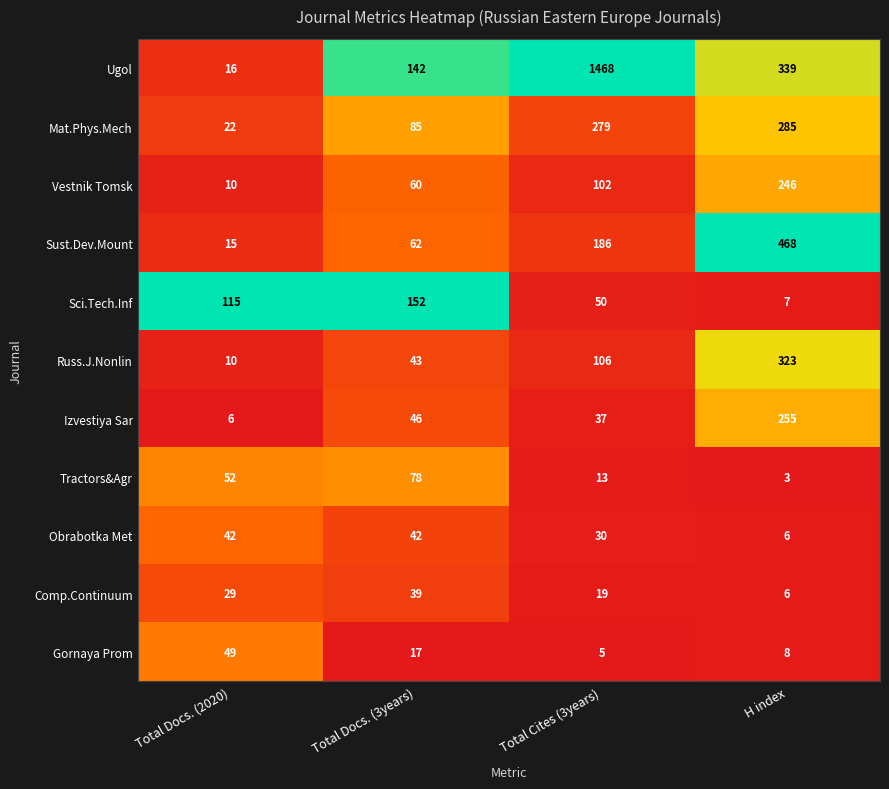

What is the average value of the Obrabotka Met series?

30